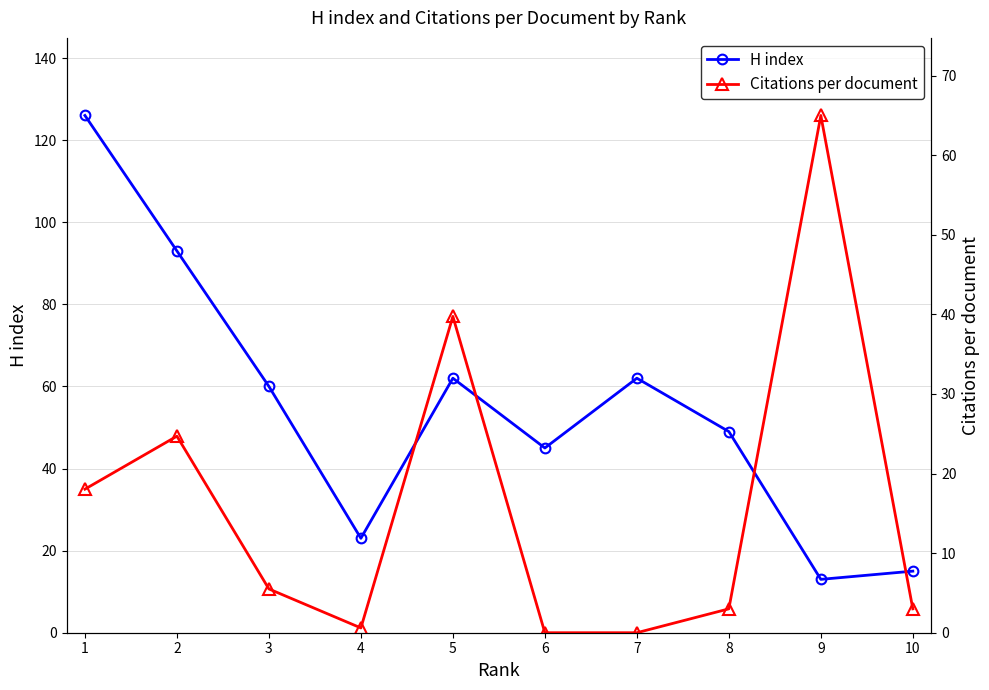

What is the value of the H index point at the 8th from the left?

49